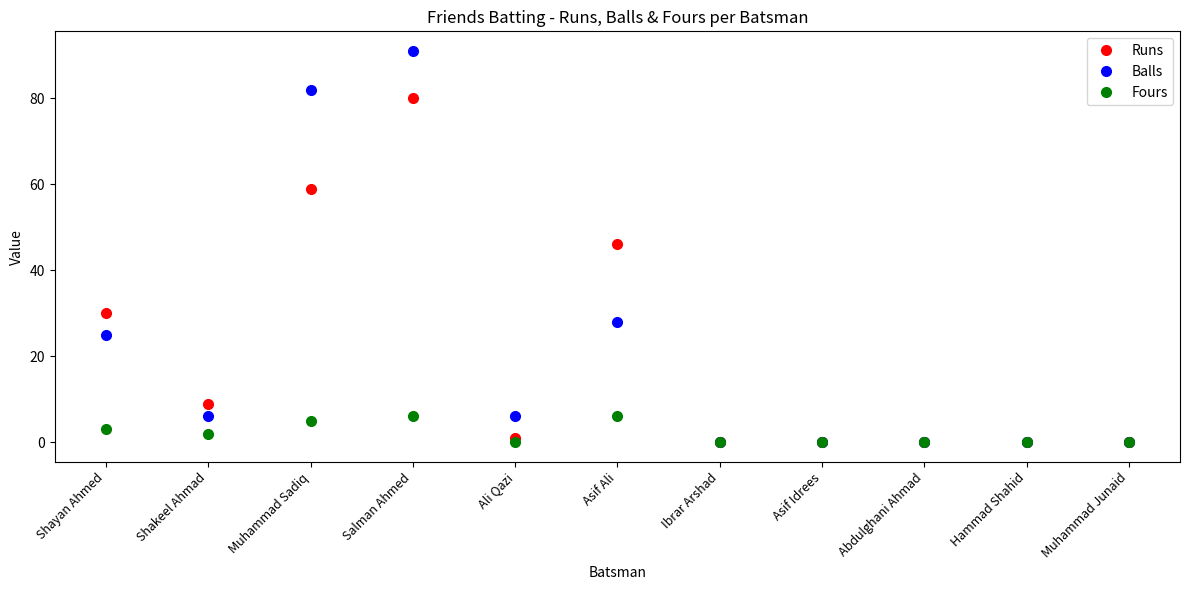

At how many categories does at least one series exceed 11?

4